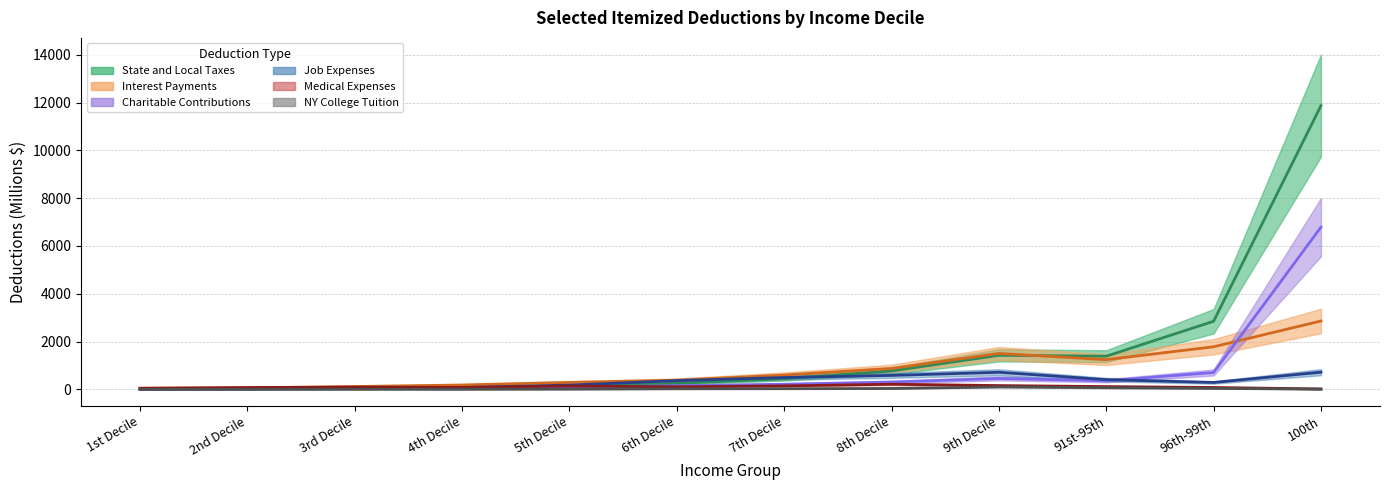

What is the greatest value displayed?

11874.4